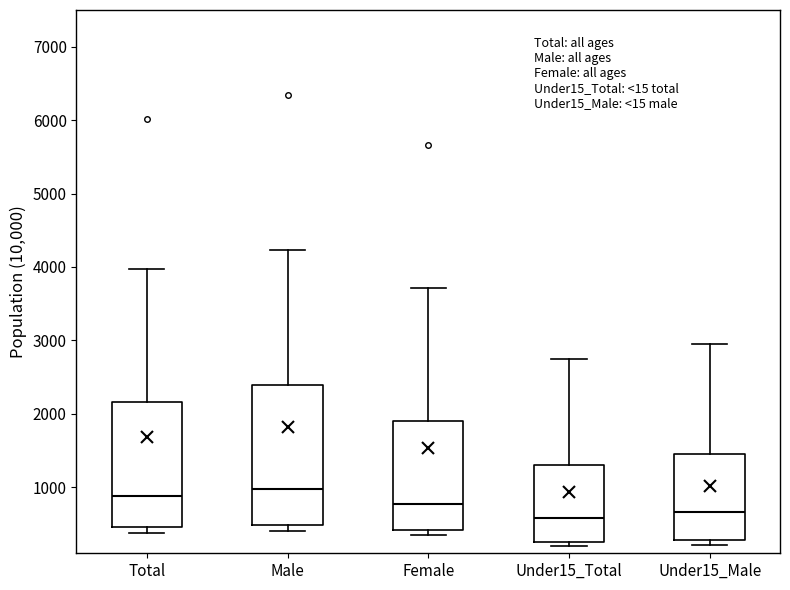

Comparing the boxes themselves (not the whiskers), which one is the tallest?

Male